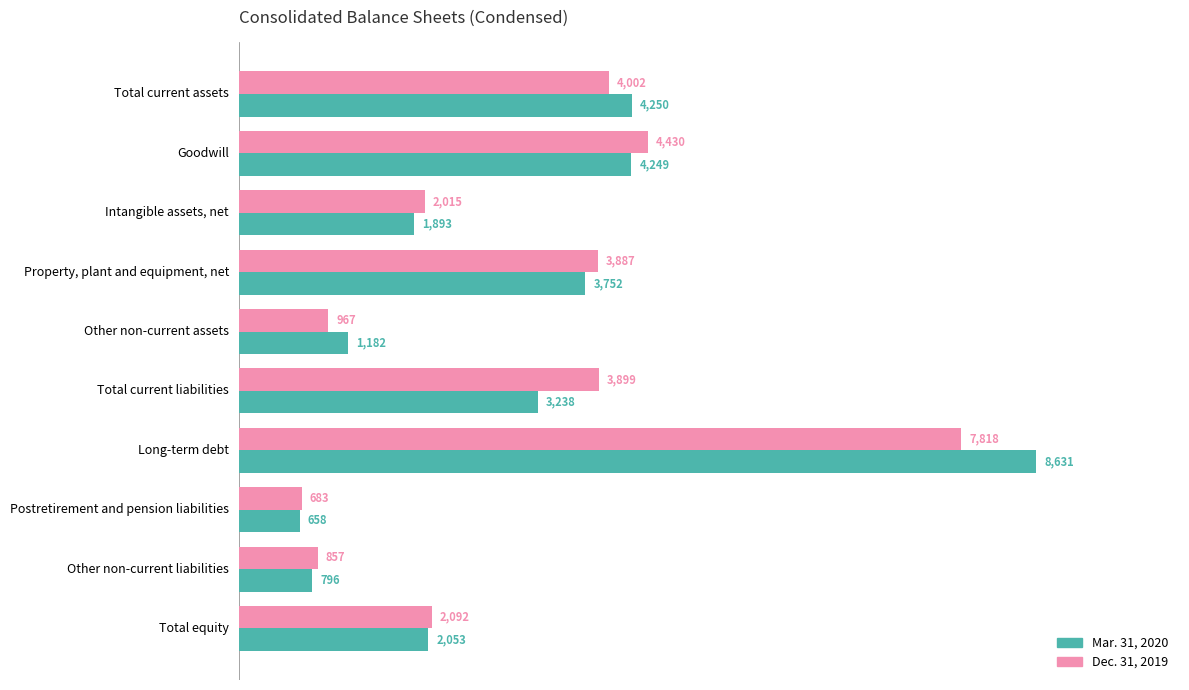

How many distinct data groups are displayed?

2